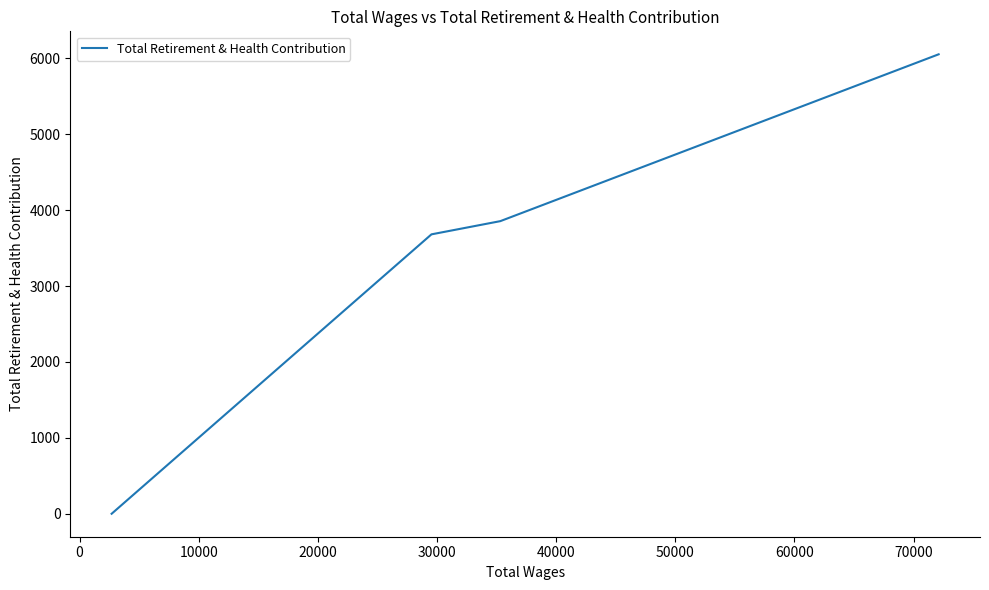

True or false: the data has more than 1 interior local peaks.

False